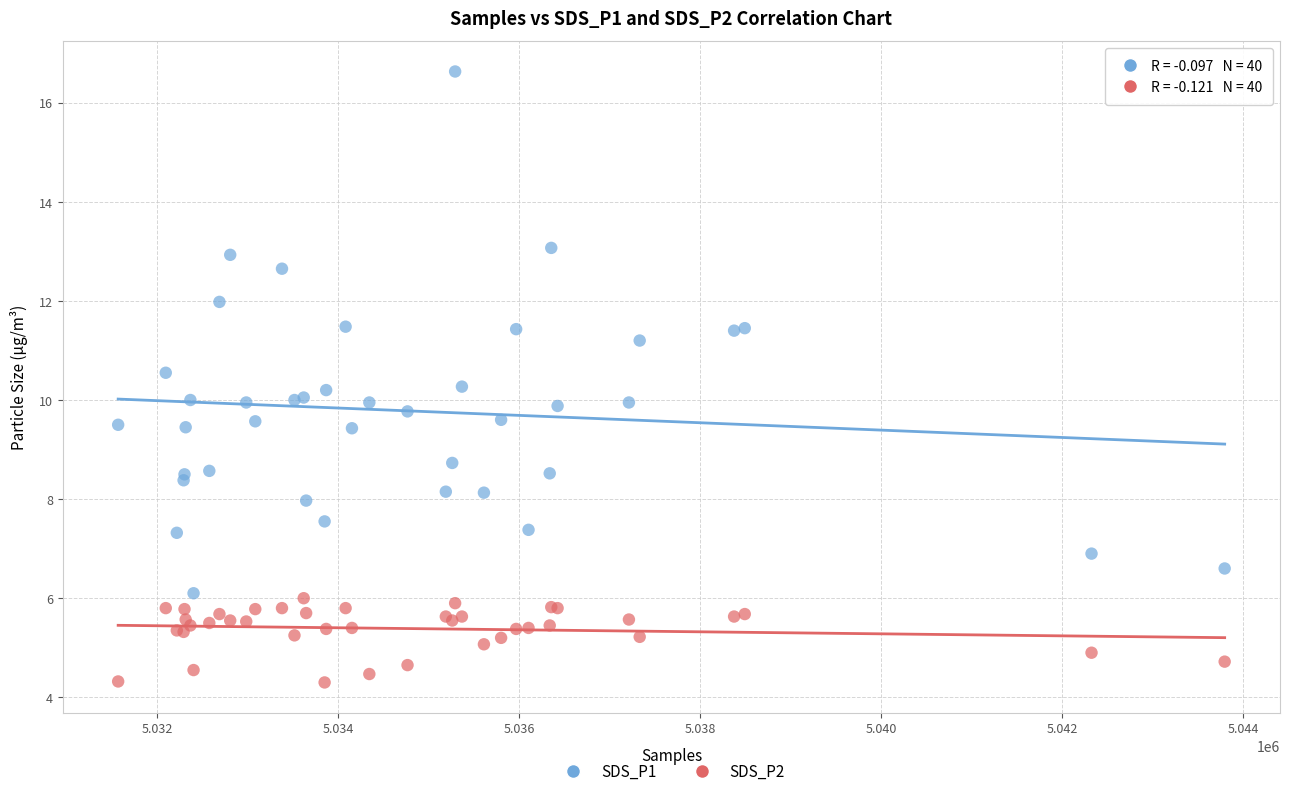

Which series has the largest Y range (max minus min)?

SDS_P1